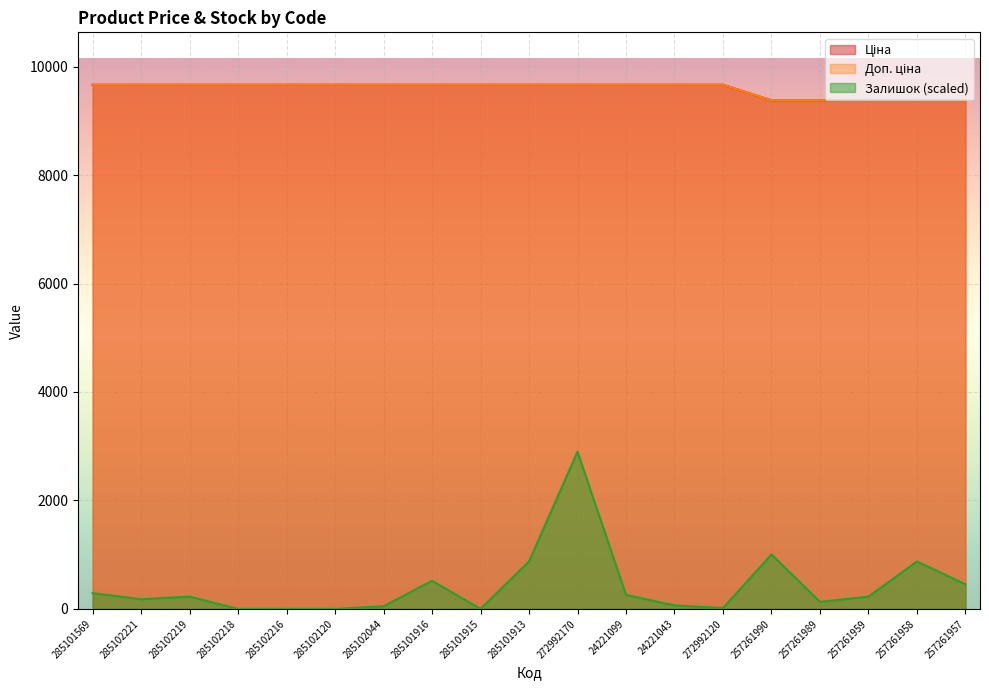

Which category has the highest value in the Доп. ціна series?

285101569